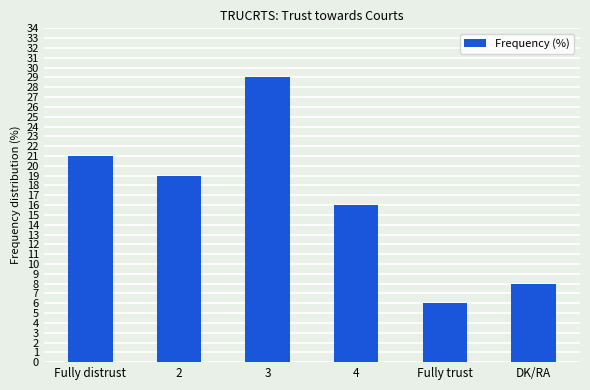

Which has a higher value, Fully trust or DK/RA?

DK/RA